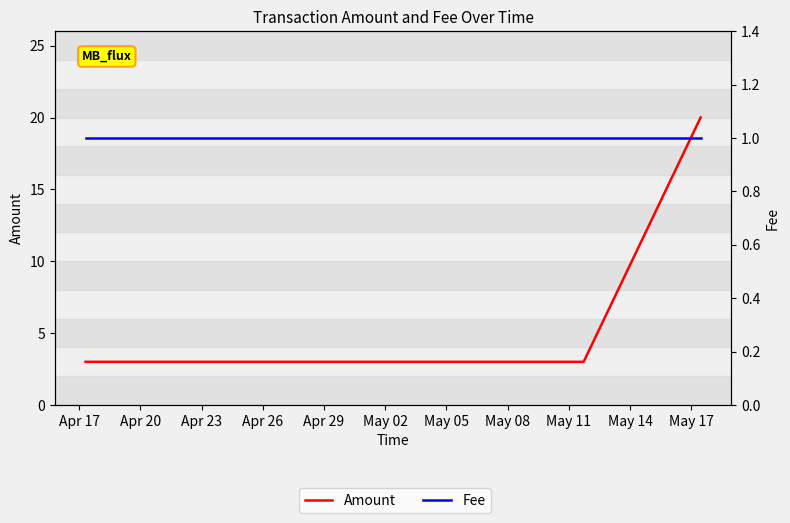

True or false: Fee and Amount cross at least once.

False